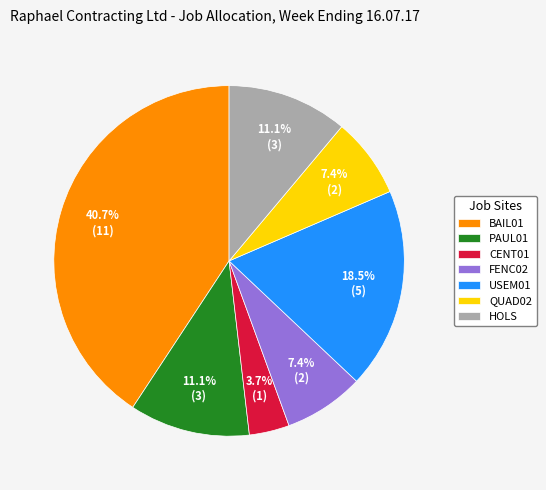

Which slice is the smallest?

CENT01